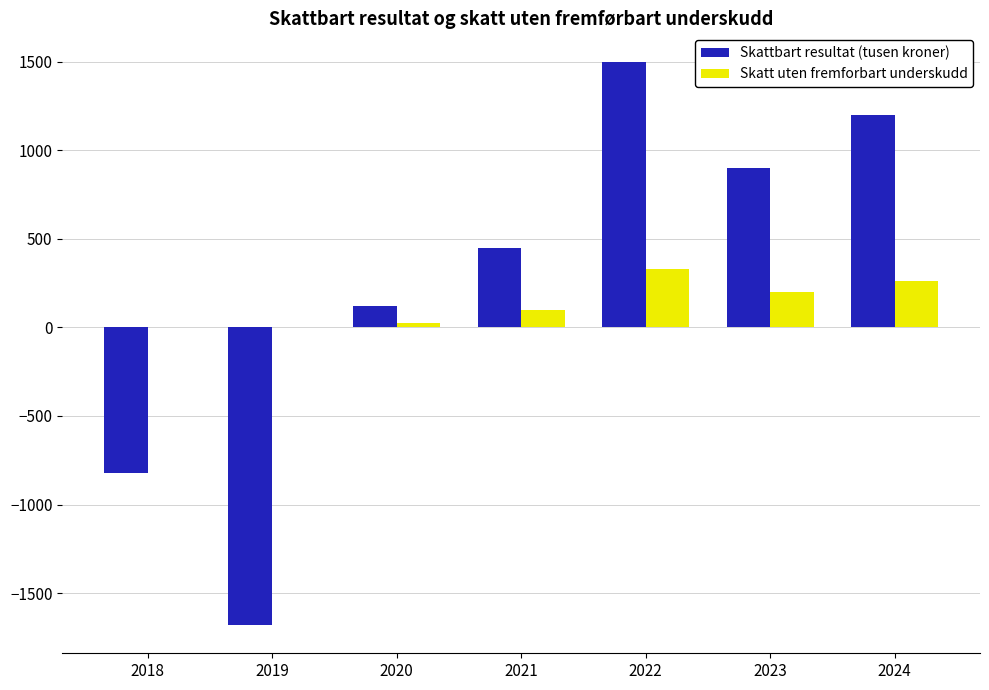

Reading right to left, extract all data points from this chart.

Skattbart resultat (tusen kroner): 2024=1200.0	2023=900.0	2022=1500.0	2021=450.0	2020=120.0	2019=-1680.0	2018=-820.0
Skatt uten fremforbart underskudd: 2024=264.0	2023=198.0	2022=330.0	2021=99.0	2020=26.4	2019=0.0	2018=0.0